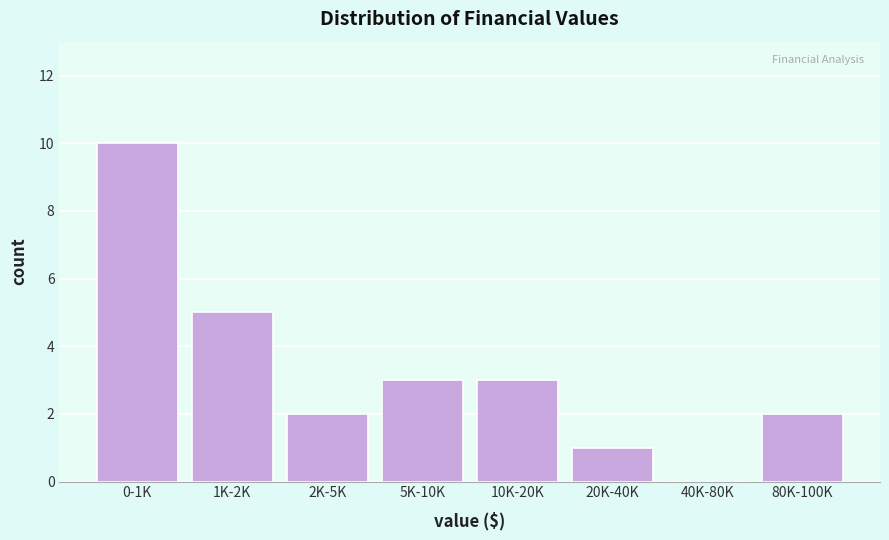

Reading left to right, list all the values displayed in this chart.

0-1K=10	1K-2K=5	2K-5K=2	5K-10K=3	10K-20K=3	20K-40K=1	40K-80K=0	80K-100K=2